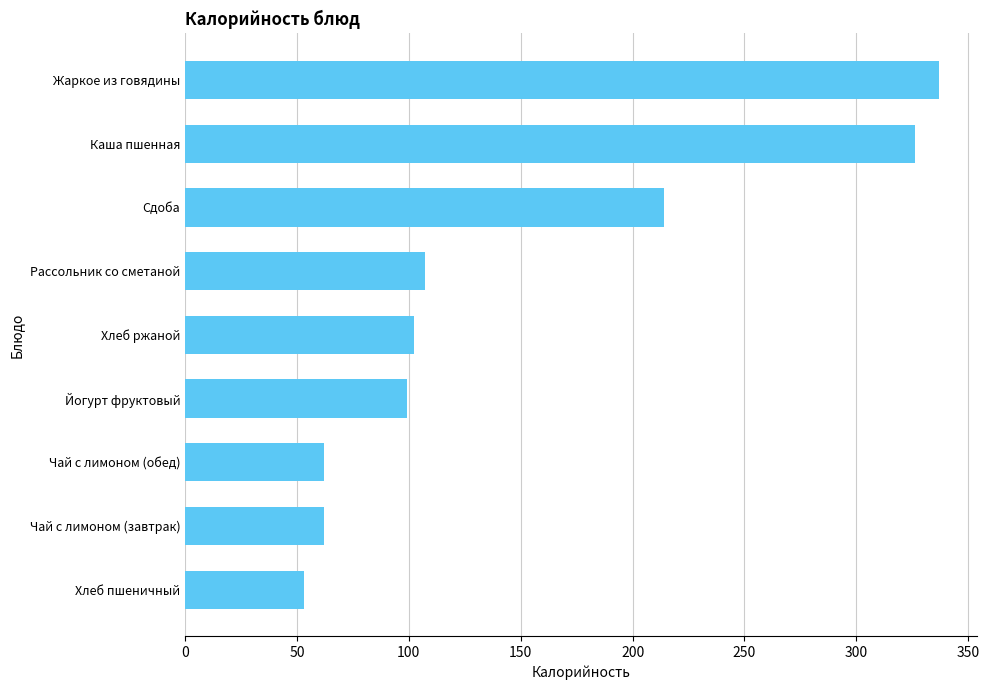

At which label is the value closest to 194?

Сдоба